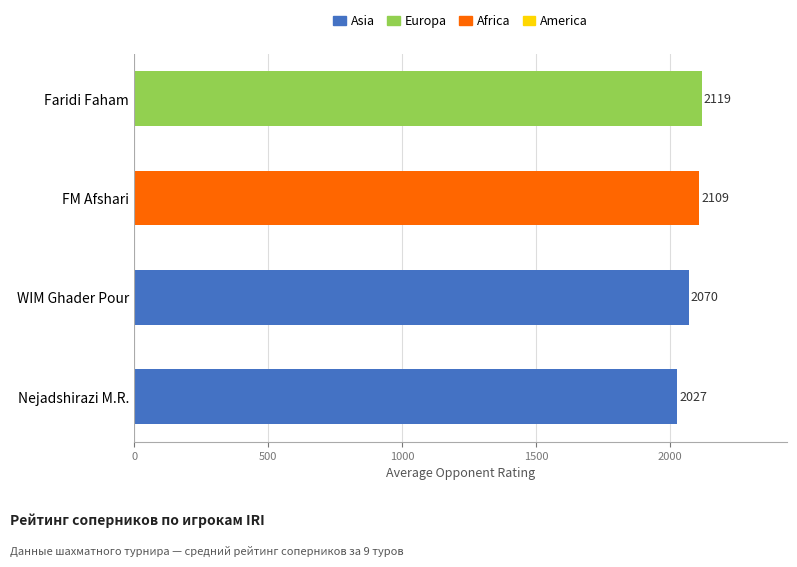

List the labels in order of value, largest first.

Faridi Faham, FM Afshari, WIM Ghader Pour, Nejadshirazi M.R.